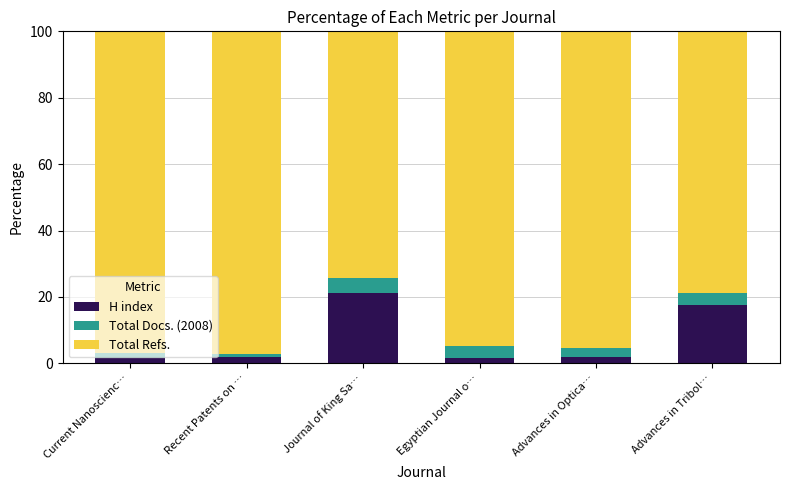

How many categories are shown in the chart?

6